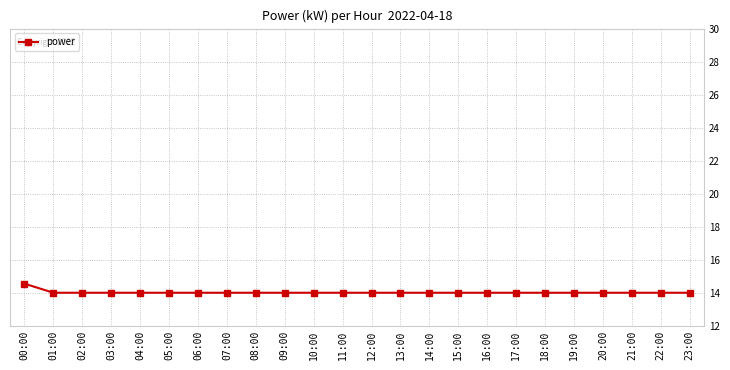

What value does the data have at 05:00?

14.0